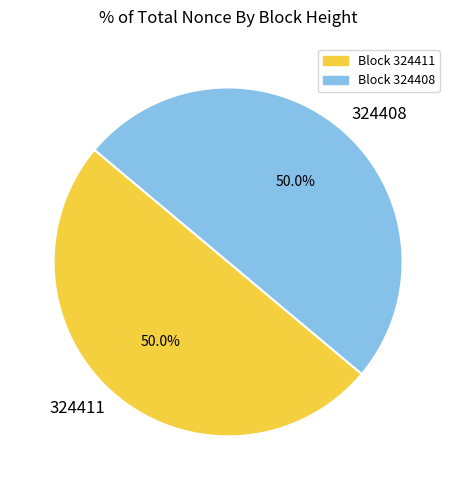

Approximately how many times larger is the value at 324411 compared to 324408?

1.0